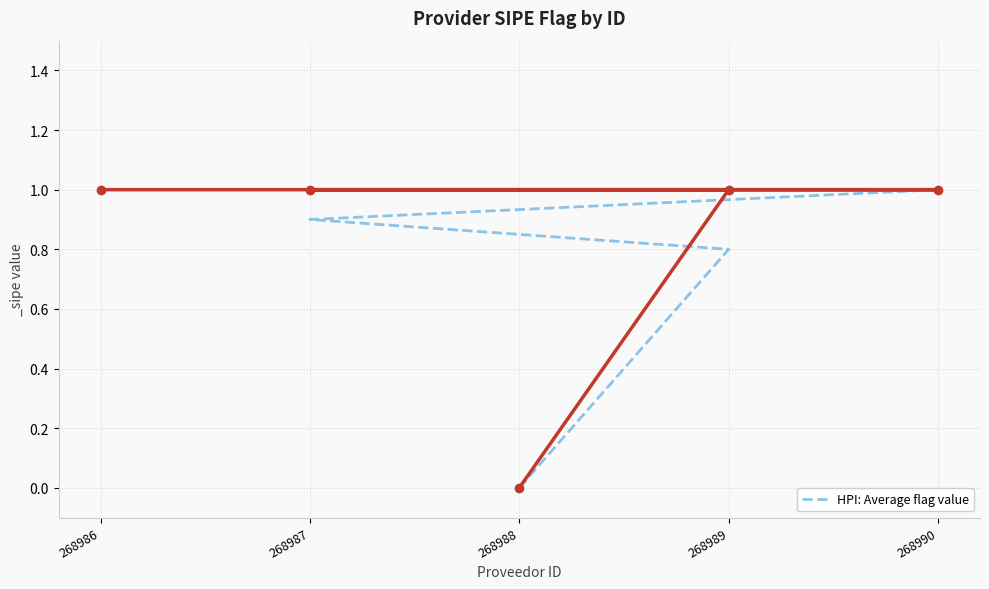

True or false: the data shows 1.0 at 268990.

True